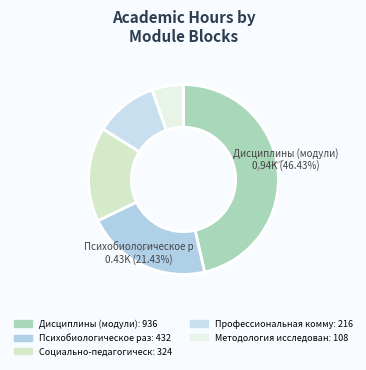

How many segments does this pie chart have?

5